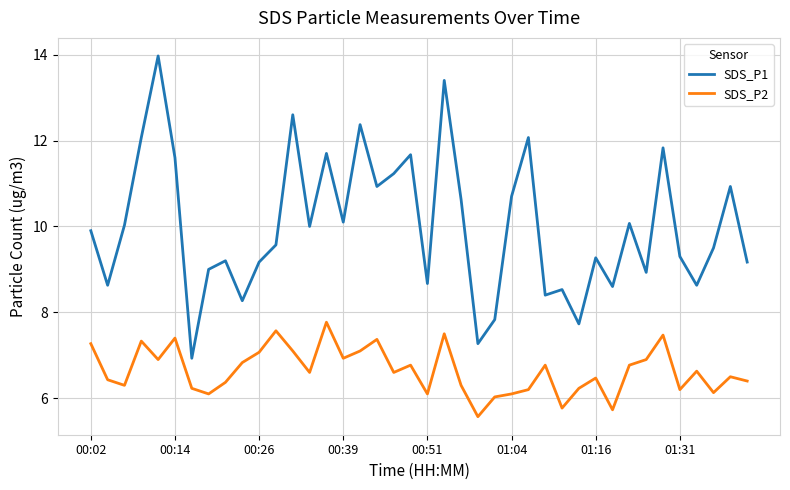

What is the difference between the maximum and minimum values in the SDS_P2 series?

2.2